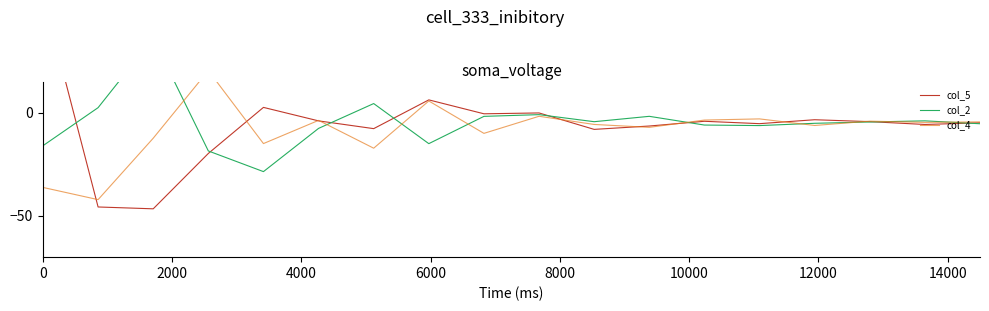

How many lines are shown in the chart?

3